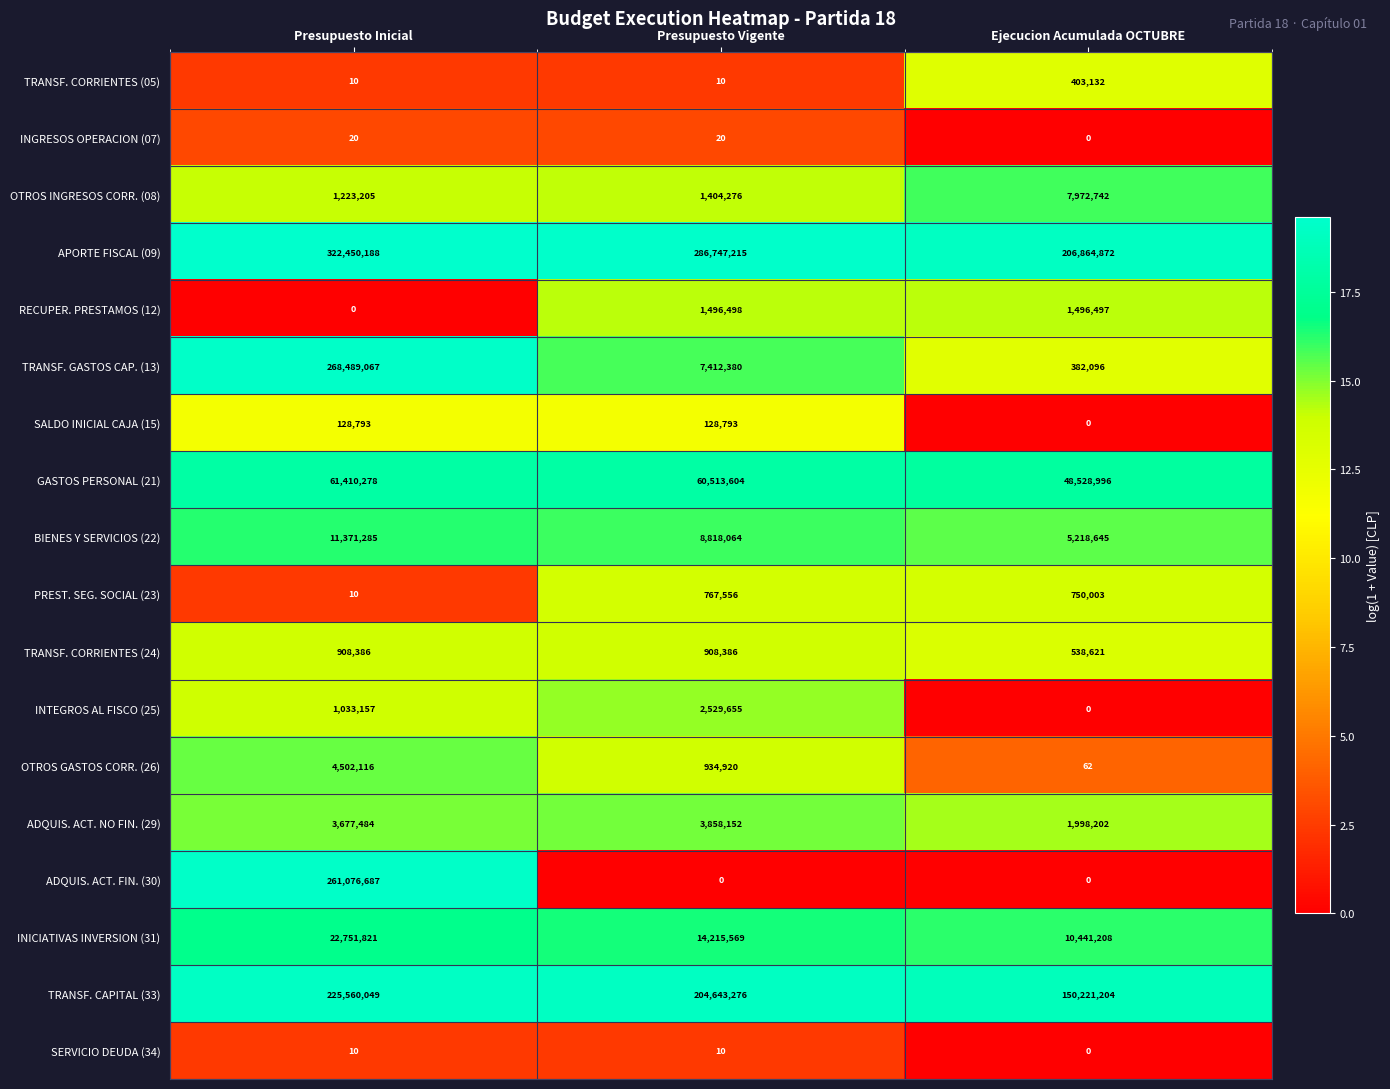

Which series has the largest total across all categories?

APORTE FISCAL (09)